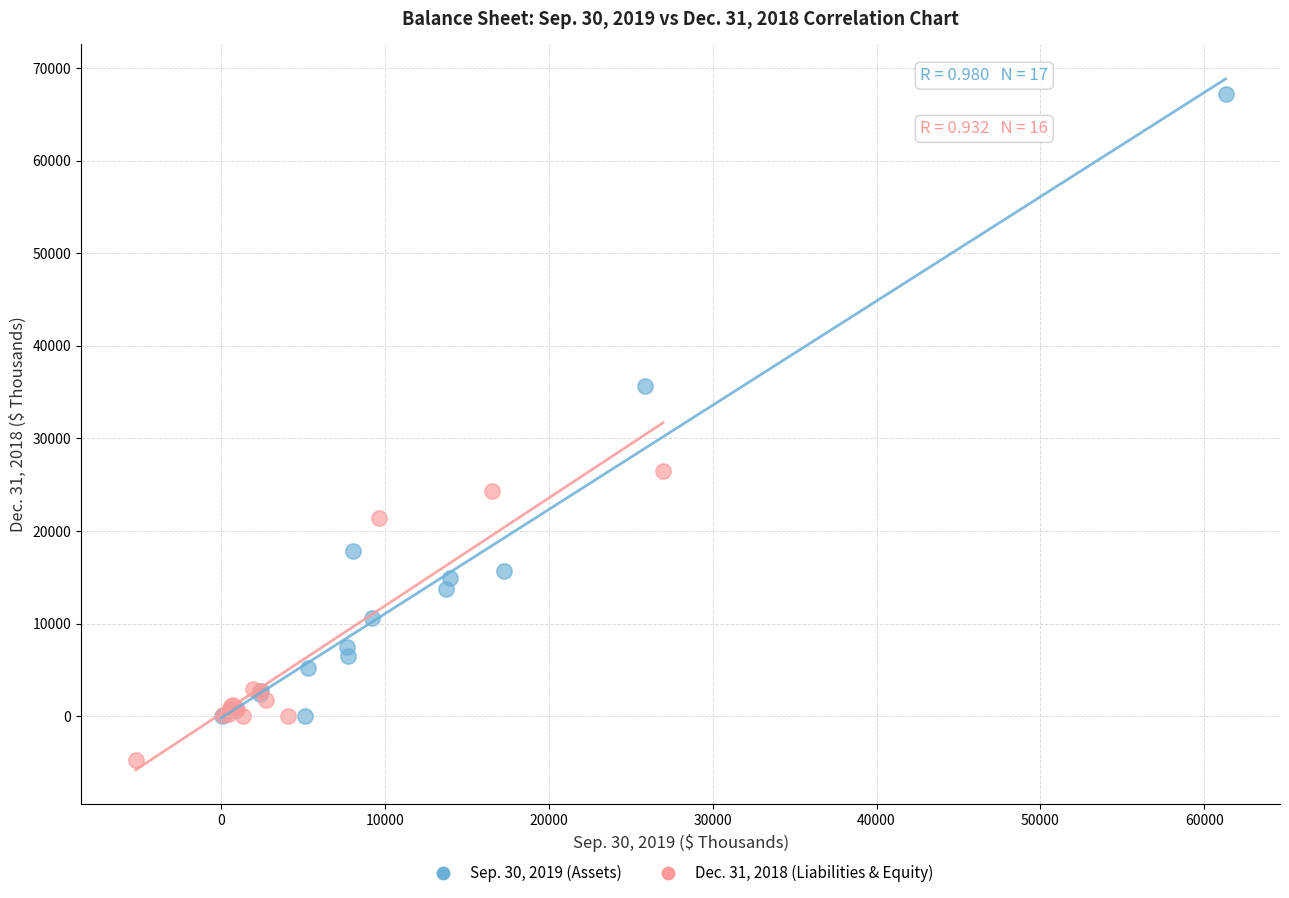

Which series reaches the minimum Y coordinate?

Dec. 31, 2018 (Liabilities & Equity)